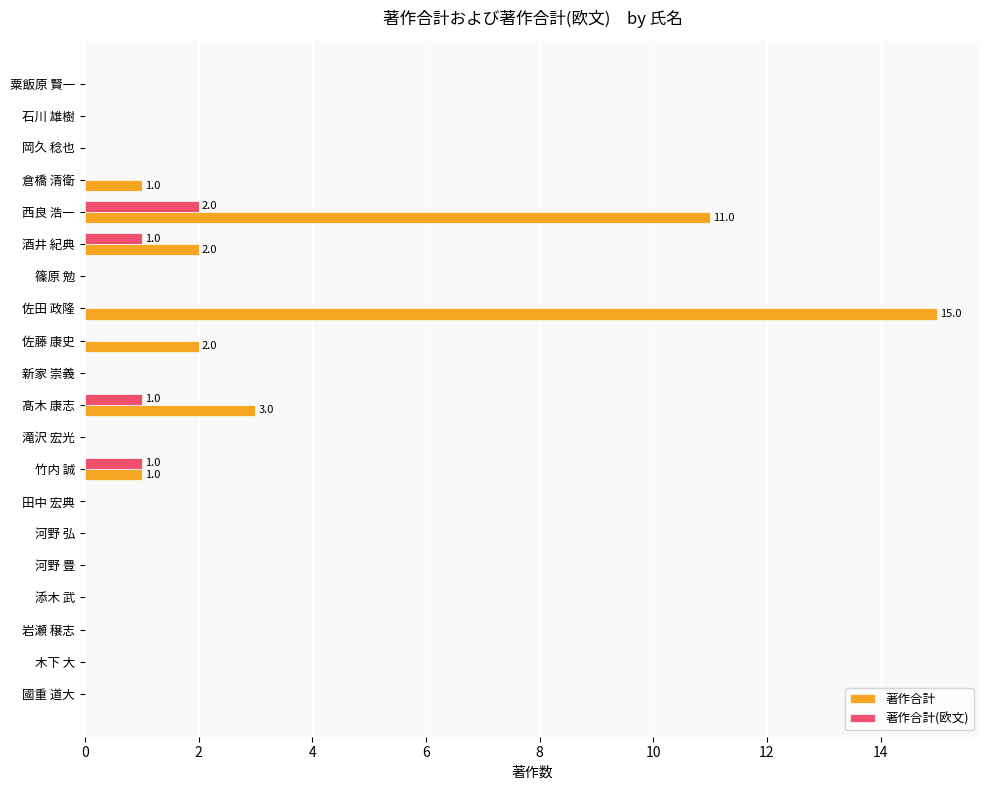

At which category is the sum across all series the highest?

佐田 政隆